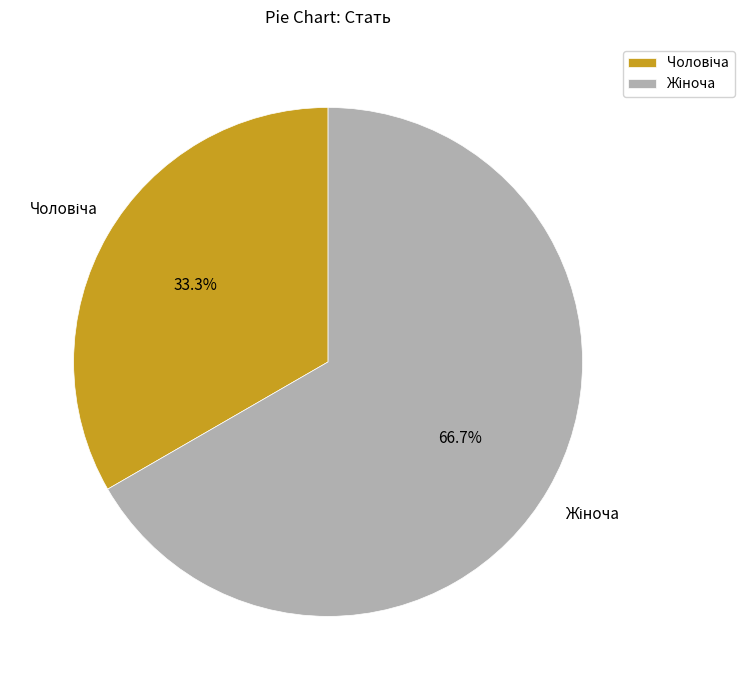

Approximately how many times larger is the value at Жіноча compared to Чоловіча?

2.0